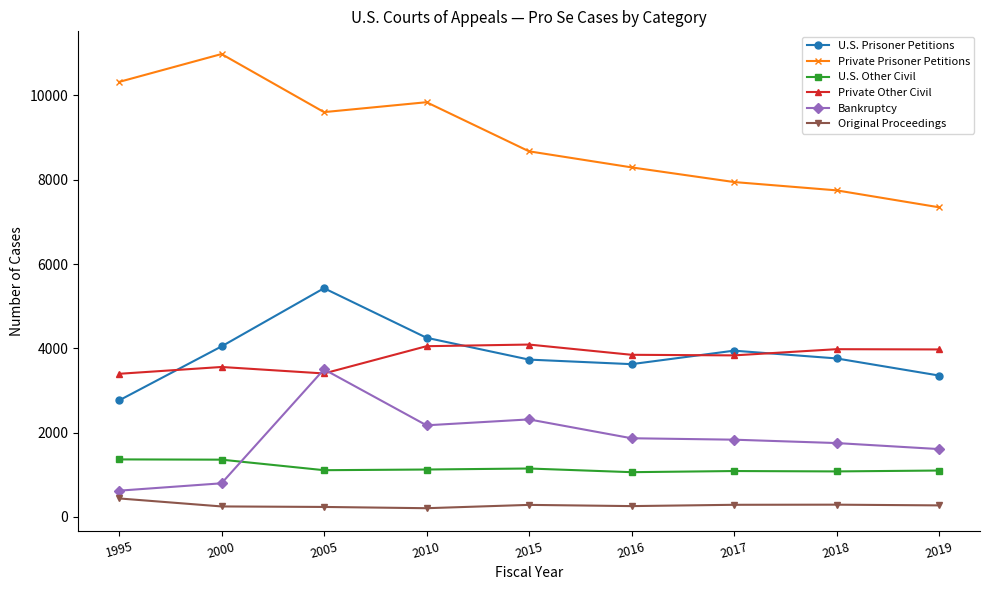

What is the greatest value displayed?

10982